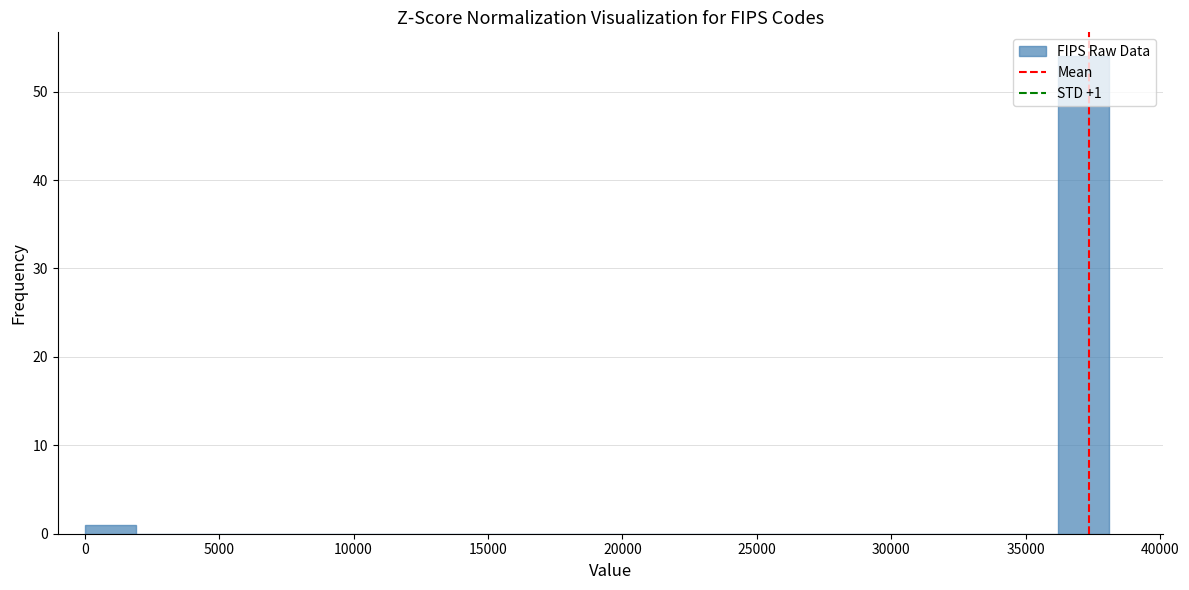

Read against the x-axis, roughly where is the centre of the tallest bar?

37000